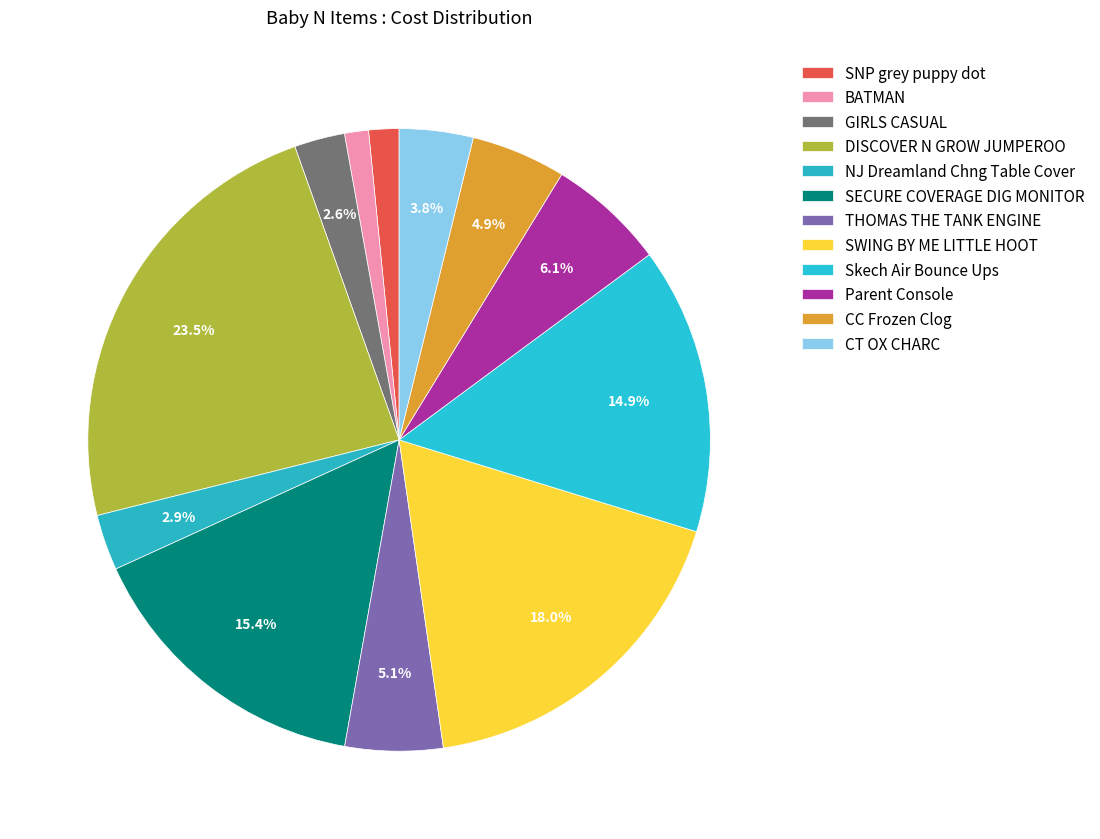

What is the ratio of the value at SWING BY ME LITTLE HOOT to the value at NJ Dreamland Chng Table Cover?

6.2